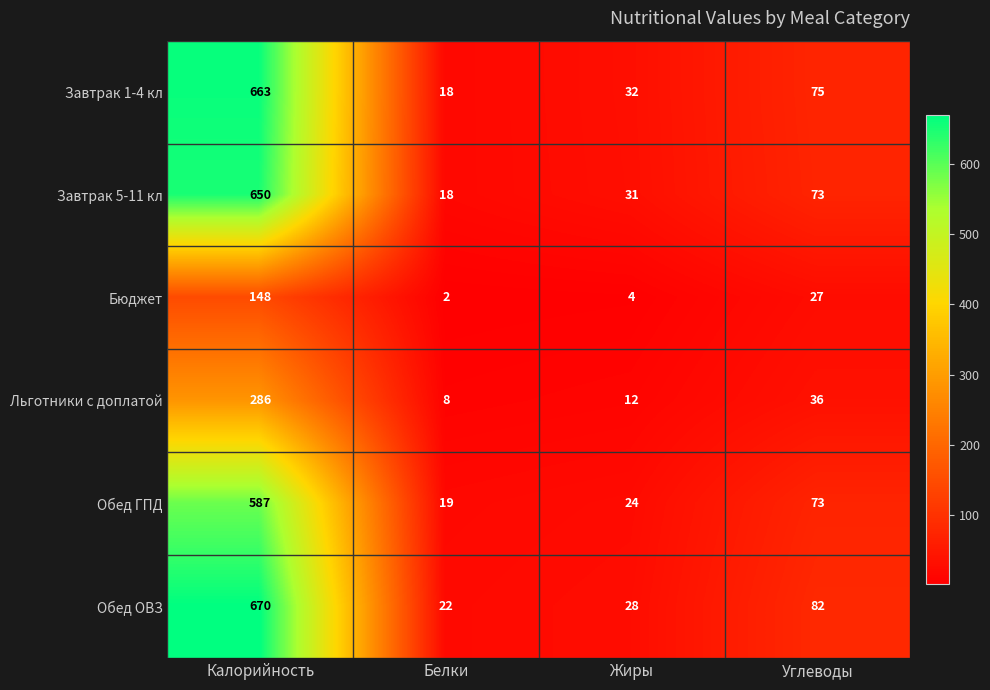

What is the lowest value of the Завтрак 5-11 кл series?

18